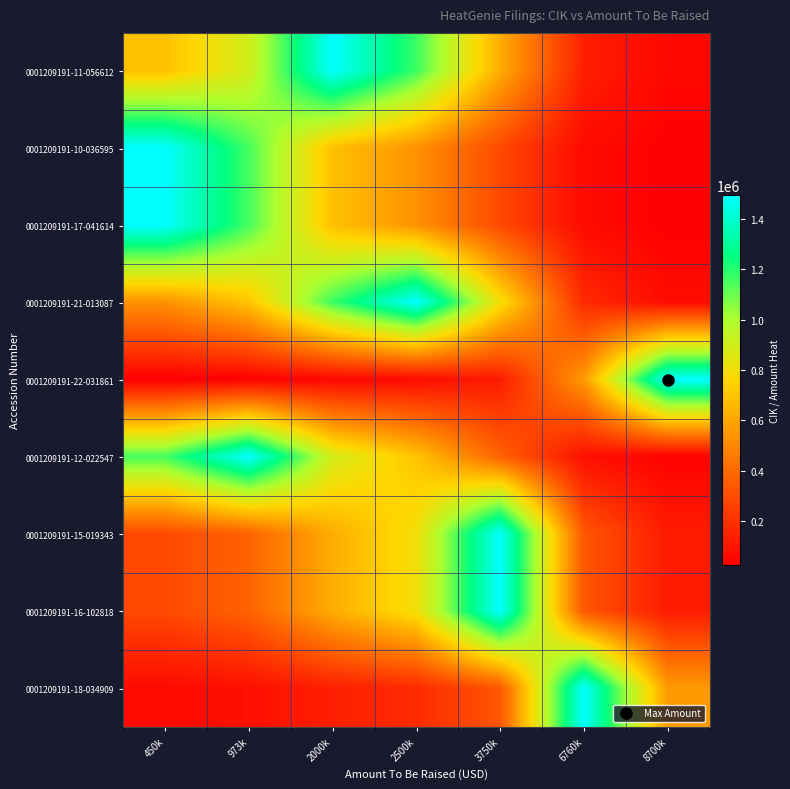

At how many categories does at least one series exceed 539961?

7